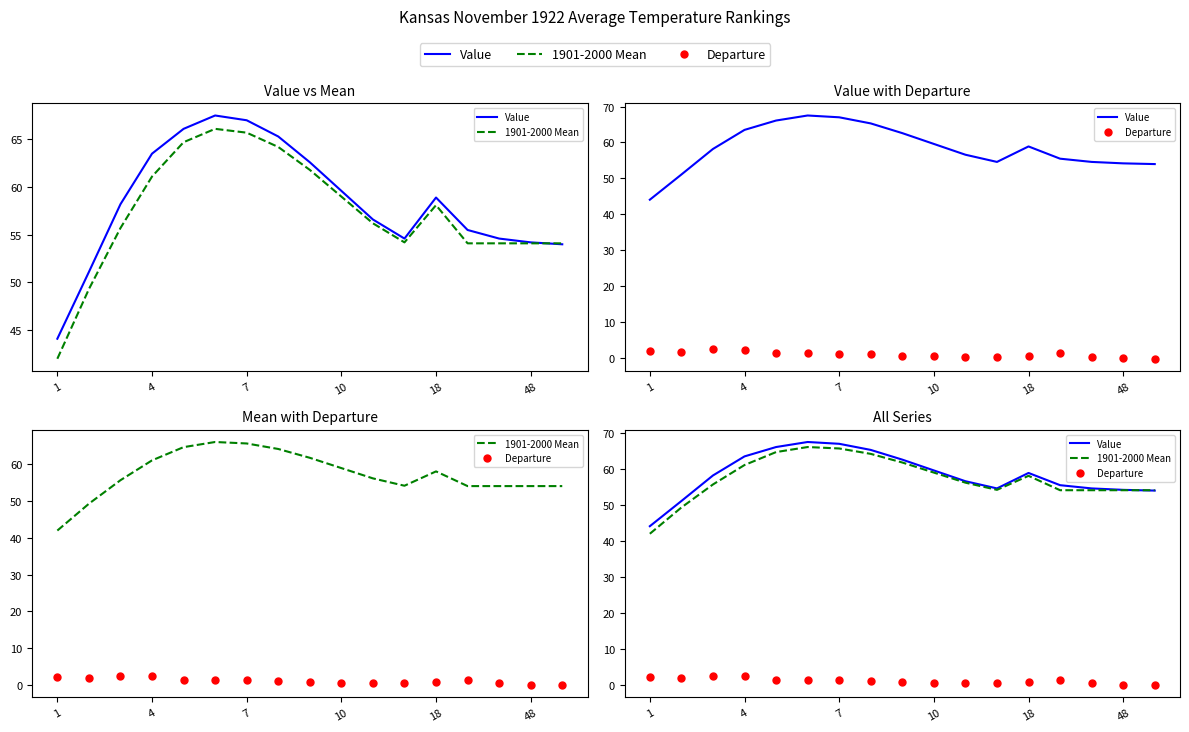

What is the lowest value of the Value series?

44.1